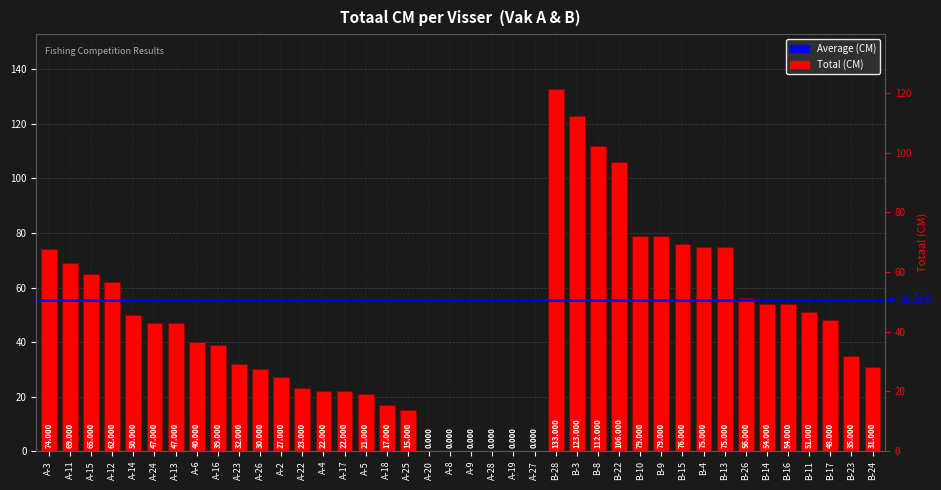

Is it true that the value at A-14 is 10?

False